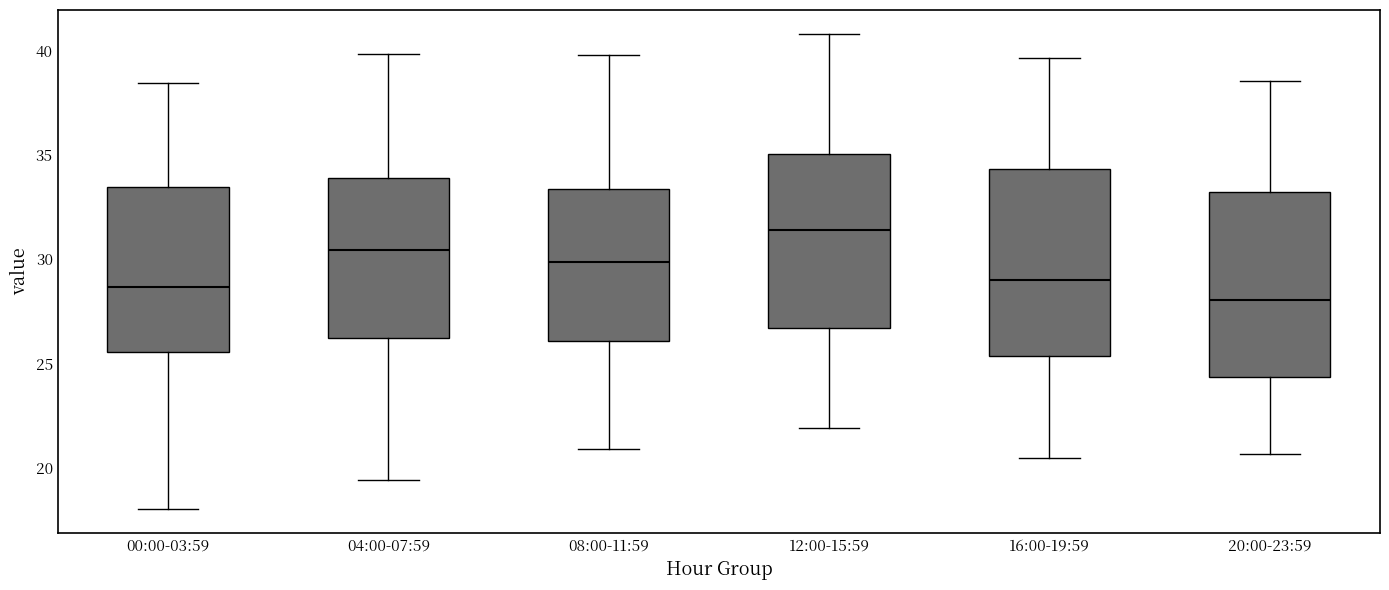

Reading left to right, read every box against the y-axis: the position of its median line, the range the box covers, and the ends of its whiskers. The values are not printed on the chart, so give them approximately, as read against the axis.

00:00-03:59: median 28.5, box 25.5 to 33.5, whiskers 18.0 to 38.5
04:00-07:59: median 30.5, box 26.0 to 34.0, whiskers 19.5 to 40.0
08:00-11:59: median 30.0, box 26.0 to 33.5, whiskers 21.0 to 40.0
12:00-15:59: median 31.5, box 26.5 to 35.0, whiskers 22.0 to 41.0
16:00-19:59: median 29.0, box 25.5 to 34.5, whiskers 20.5 to 39.5
20:00-23:59: median 28.0, box 24.5 to 33.0, whiskers 20.5 to 38.5